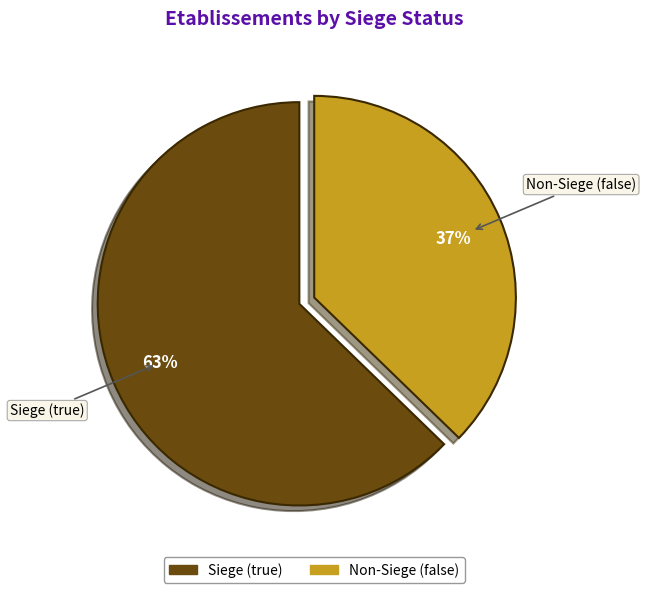

To the nearest percent, what percentage of the pie is Siege (true)?

63%